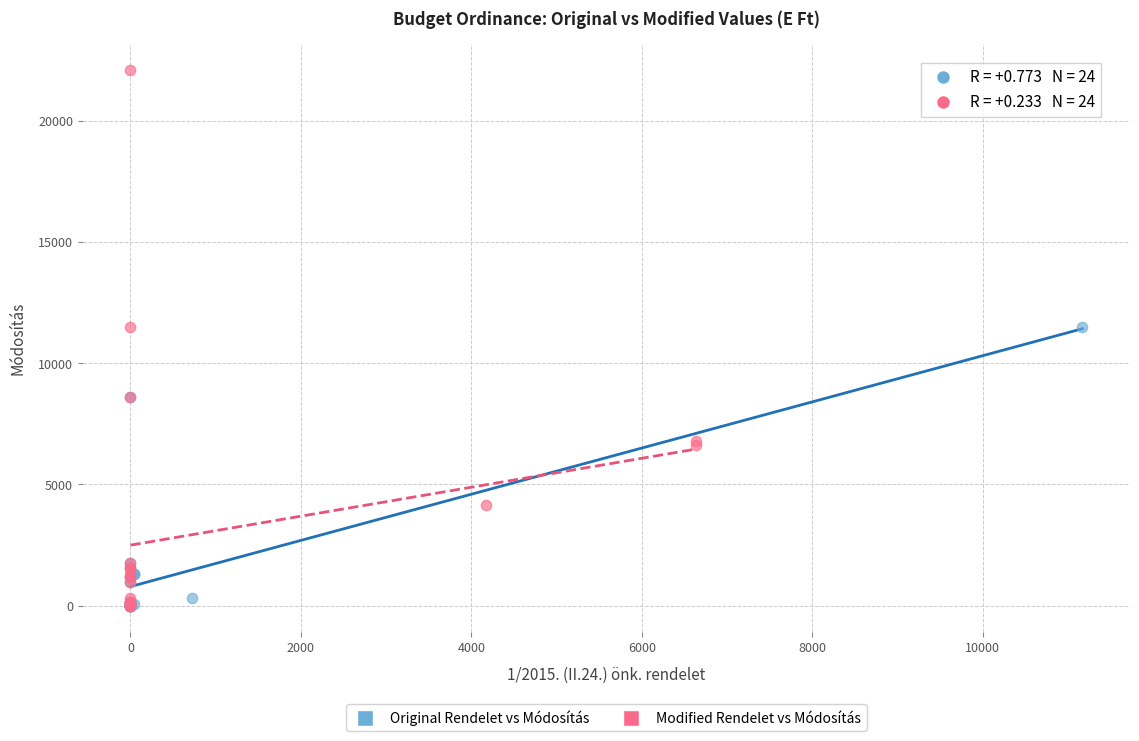

Which series has the widest spread of Y values?

Modified Rendelet vs Módosítás